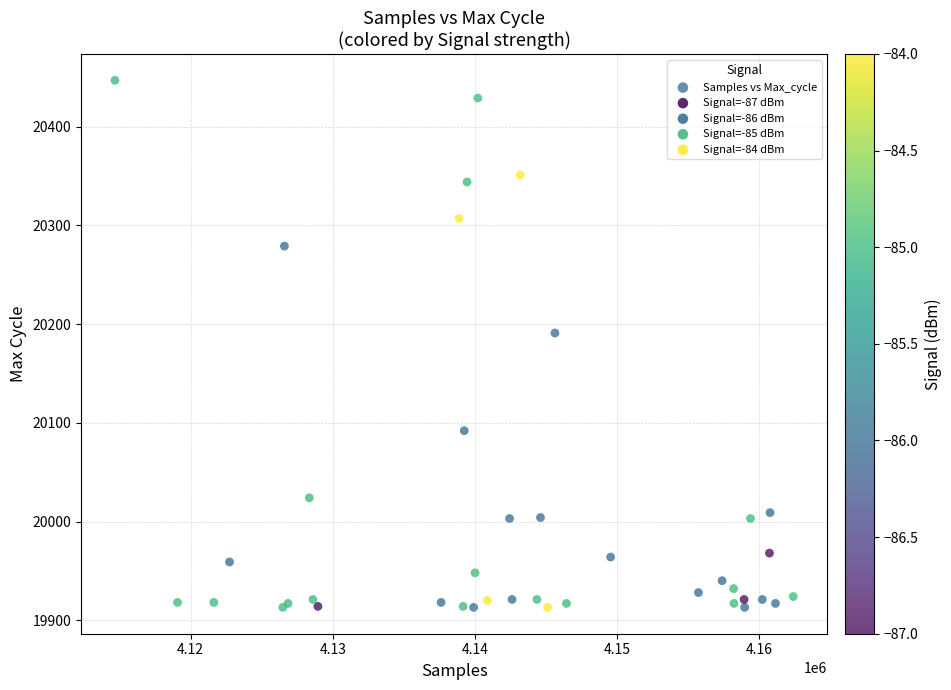

What Y value in the scatter plot is closest to 20180?

20191